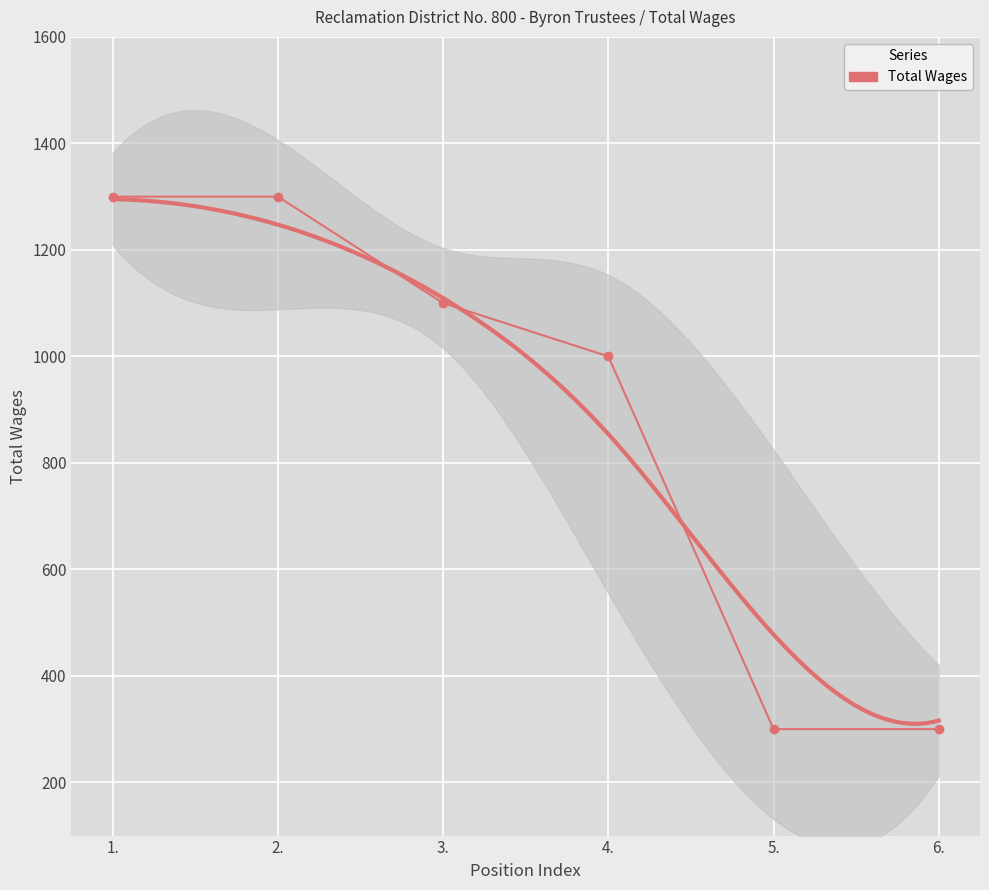

How many data points does each series have?

6